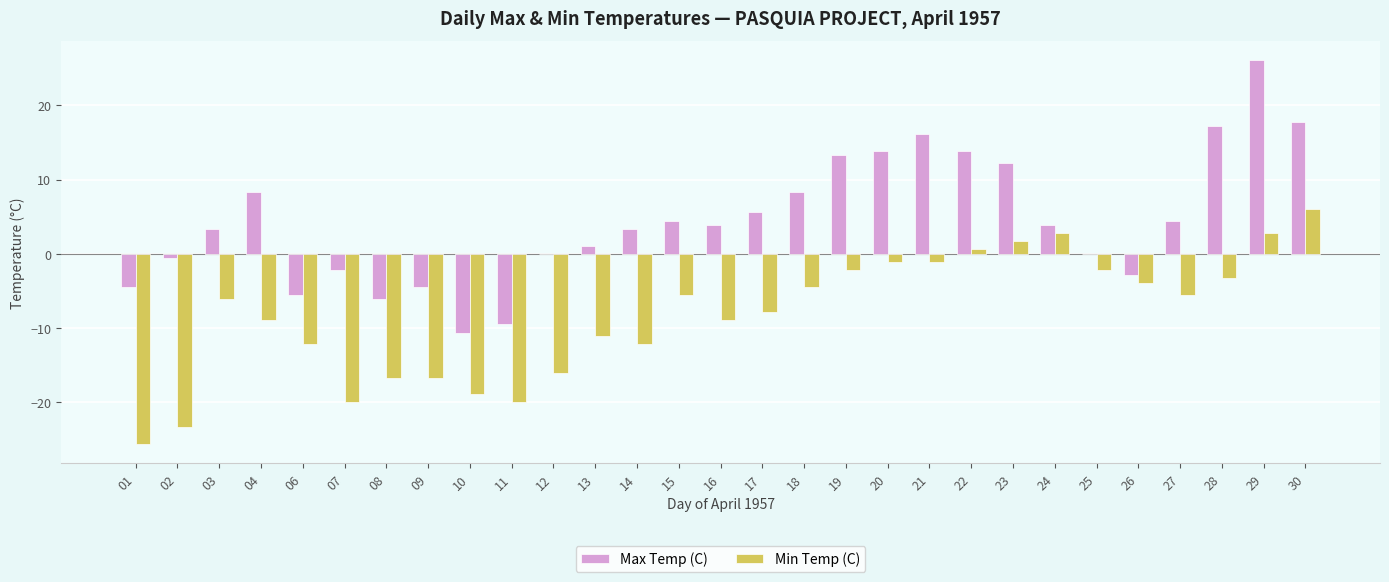

Reading right to left, what are all the values shown in this chart?

Max Temp (C): 30=17.8	29=26.1	28=17.2	27=4.4	26=-2.8	25=0.0	24=3.9	23=12.2	22=13.9	21=16.1	20=13.9	19=13.3	18=8.3	17=5.6	16=3.9	15=4.4	14=3.3	13=1.1	12=0.0	11=-9.4	10=-10.6	09=-4.4	08=-6.1	07=-2.2	06=-5.6	04=8.3	03=3.3	02=-0.6	01=-4.4
Min Temp (C): 30=6.1	29=2.8	28=-3.3	27=-5.6	26=-3.9	25=-2.2	24=2.8	23=1.7	22=0.6	21=-1.1	20=-1.1	19=-2.2	18=-4.4	17=-7.8	16=-8.9	15=-5.6	14=-12.2	13=-11.1	12=-16.1	11=-20.0	10=-18.9	09=-16.7	08=-16.7	07=-20.0	06=-12.2	04=-8.9	03=-6.1	02=-23.3	01=-25.6